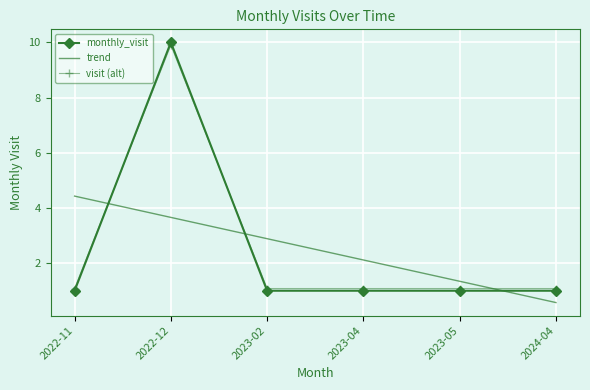

What is the lowest value of the visit (alt) series?

1.1